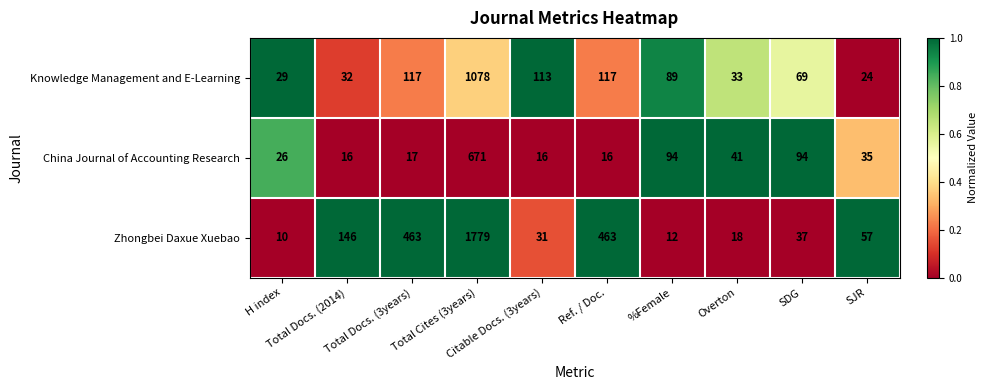

What is the greatest value displayed?

1779